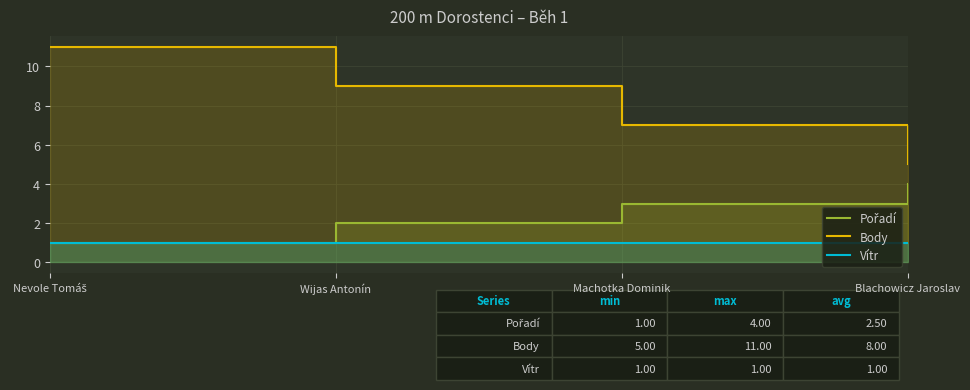

Which series has the largest total across all categories?

Body